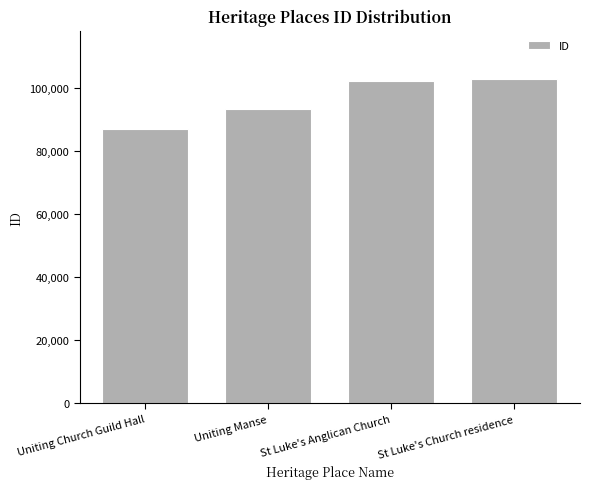

What is the difference between the maximum and minimum values?

15836